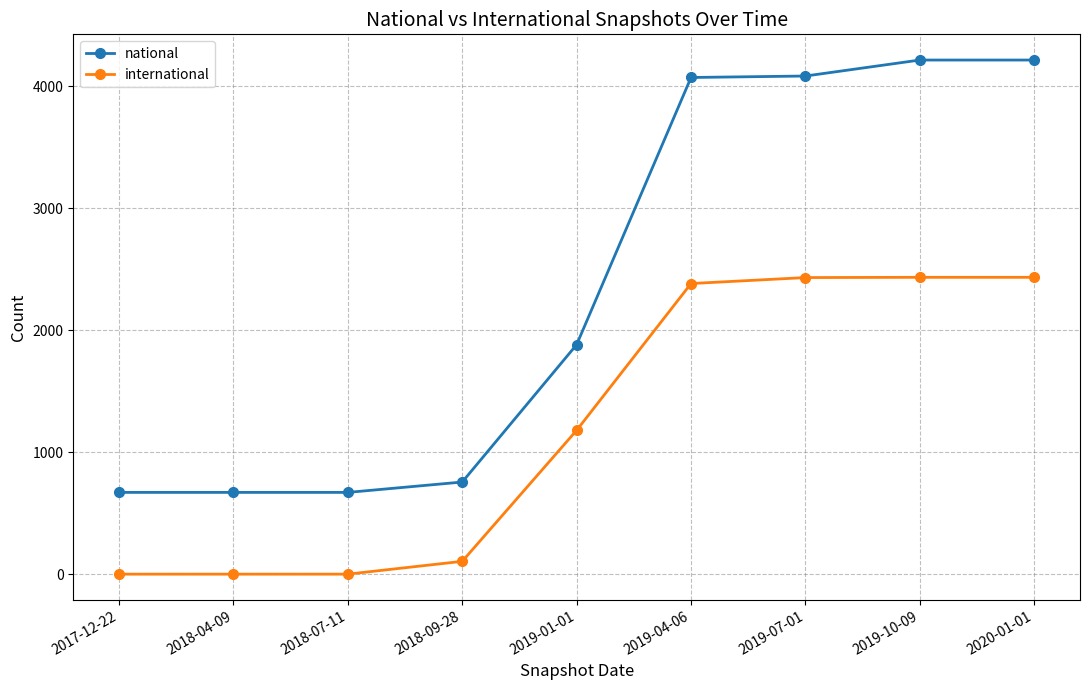

What is the sum of the national values at 2019-04-06 and 2019-07-01?

8154